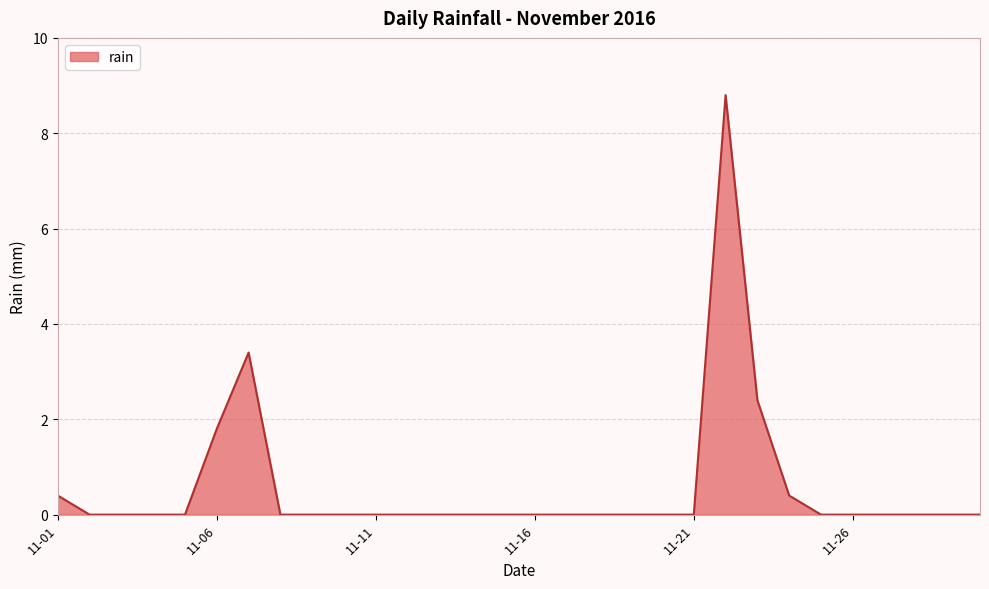

What is the greatest value displayed?

8.8